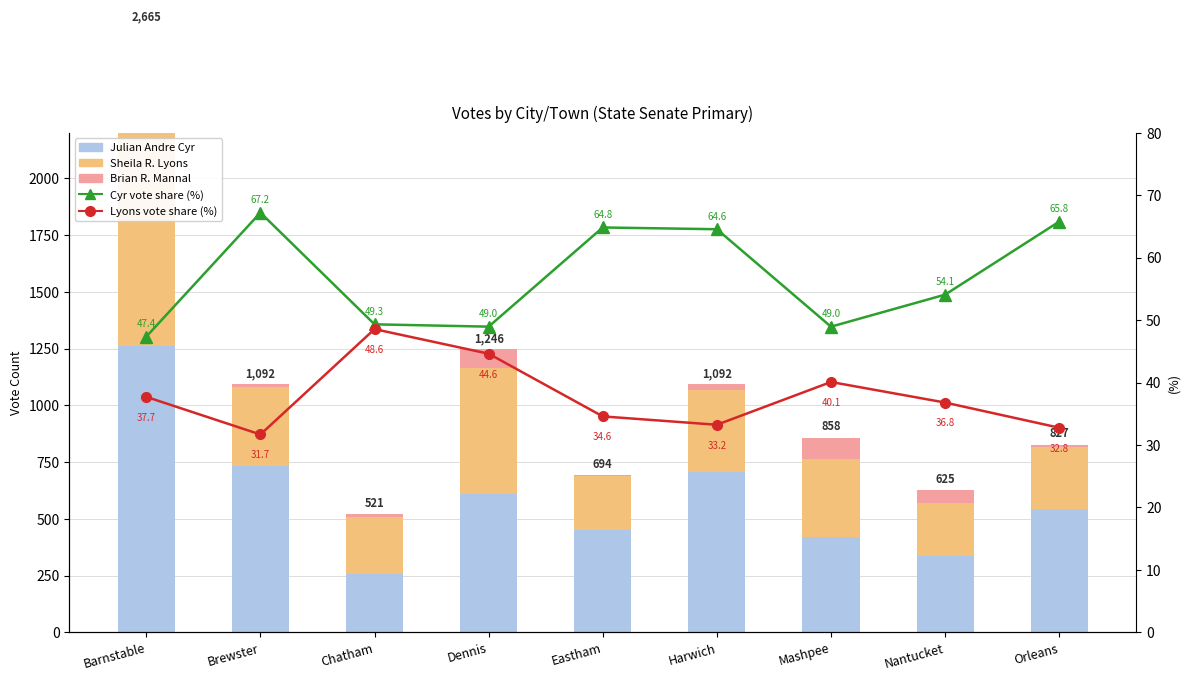

What is the label of the 6th bar from the right?

Dennis